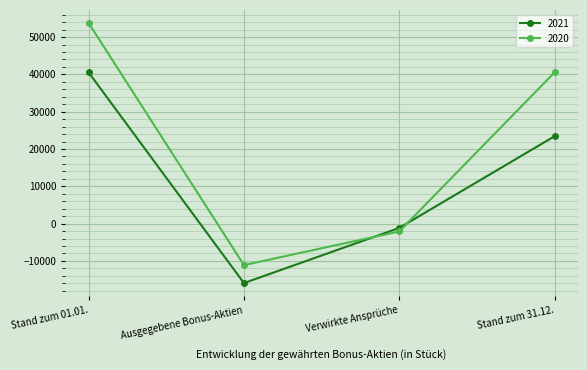

What value does the 2020 series have at Verwirkte Ansprüche?

-2118